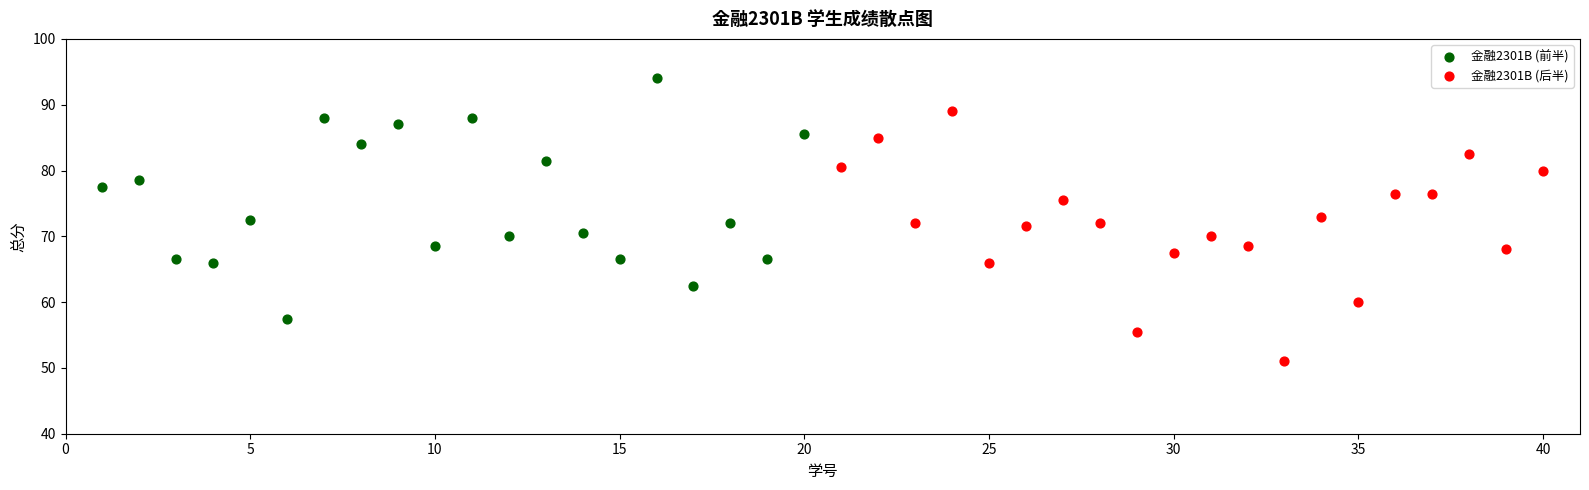

Which series reaches the maximum Y coordinate?

金融2301B (前半)